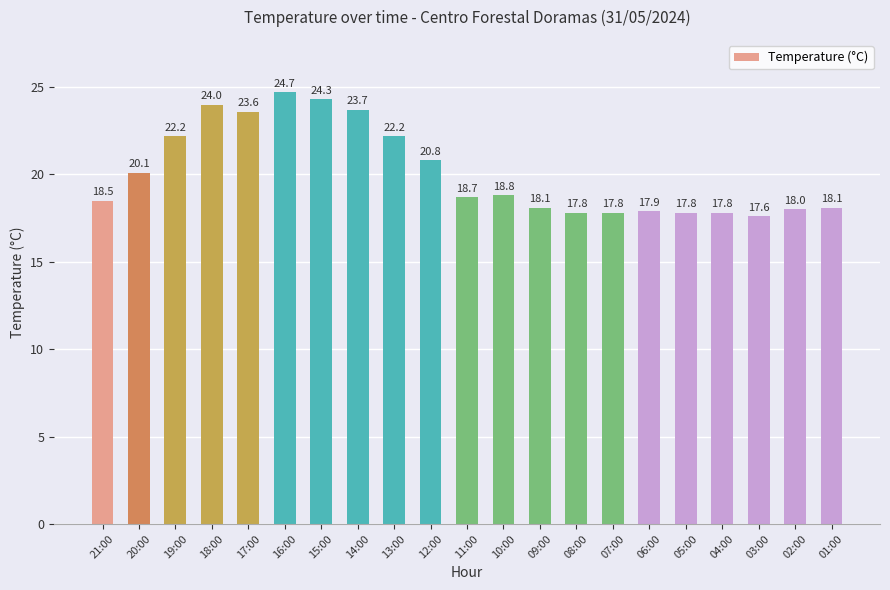

What position from the right is 01:00?

1